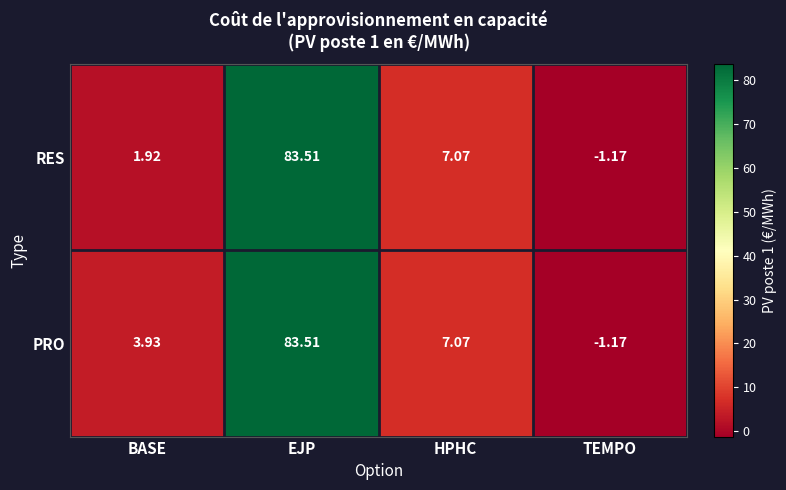

Which category has the highest value across all series?

EJP